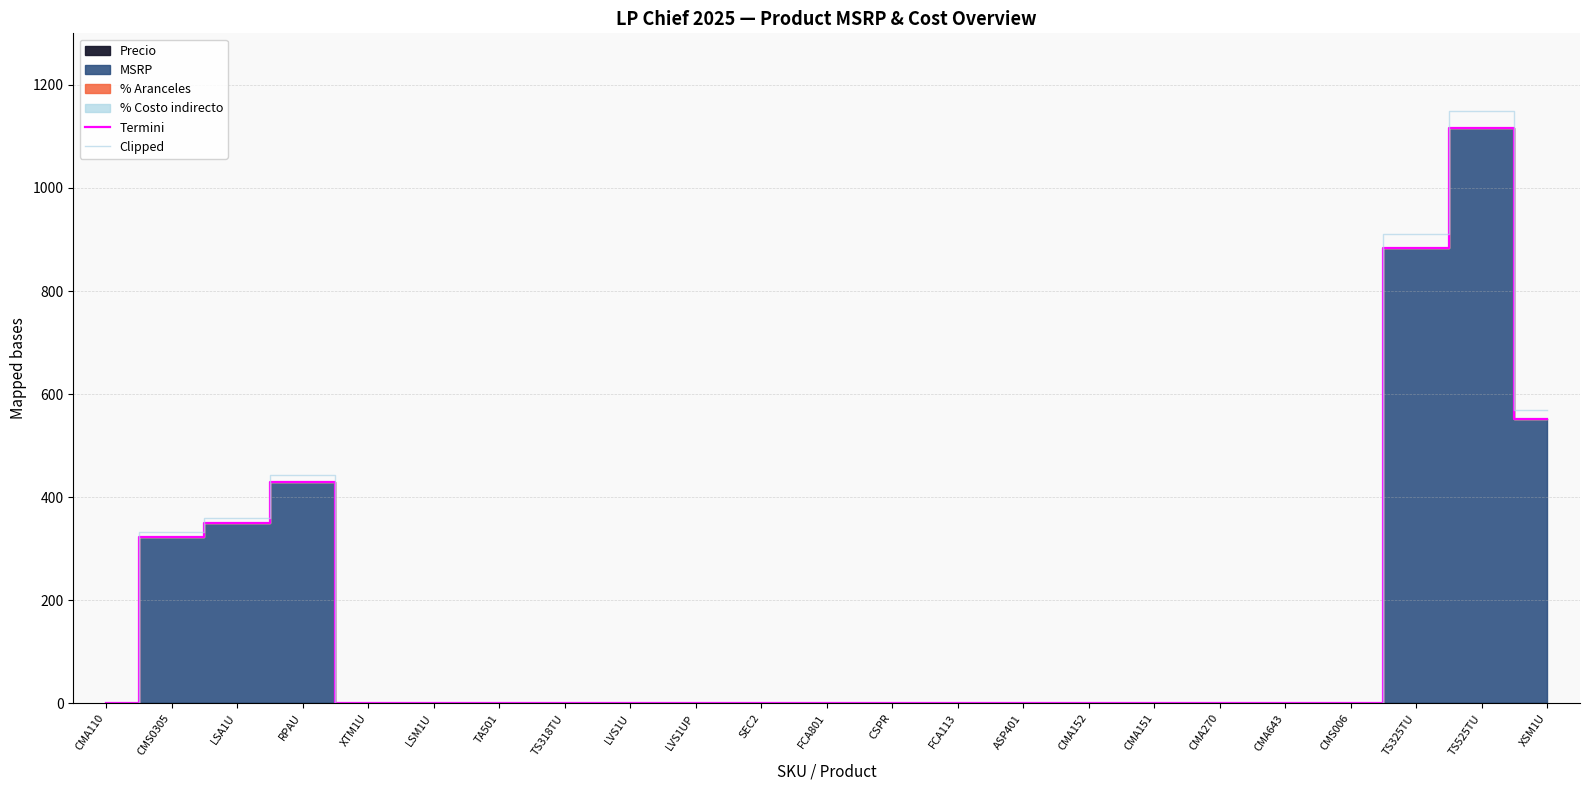

What is the difference between the second highest and second lowest values in the Clipped series?

909.7